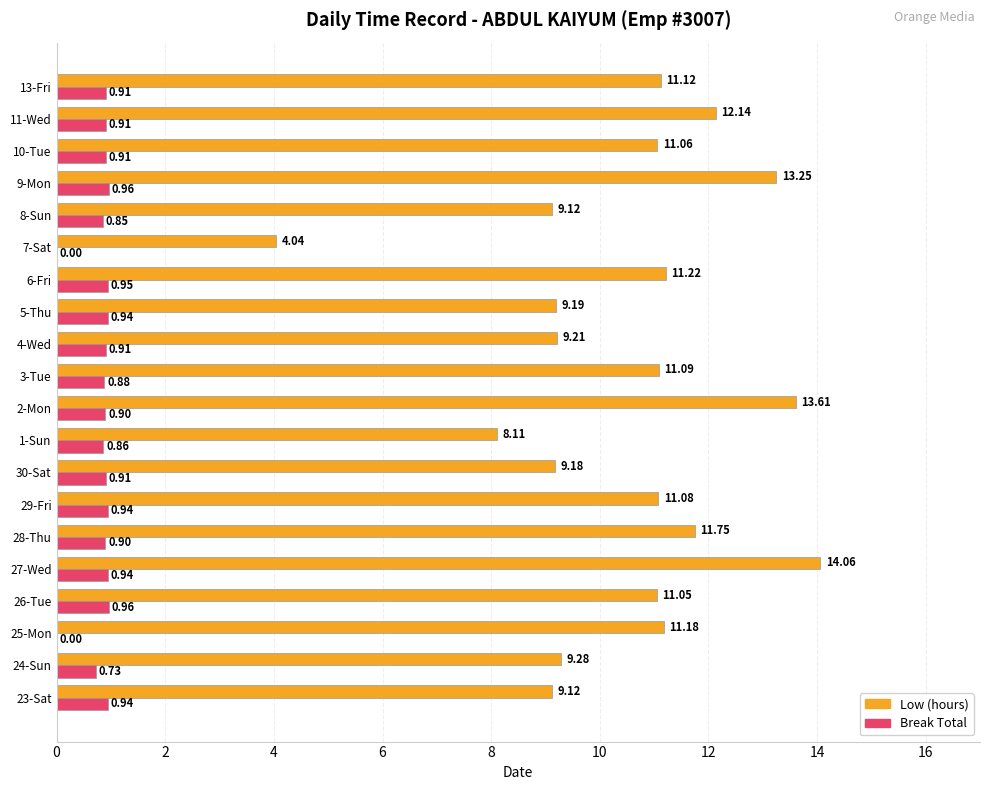

What is the sum of the Break Total values at 29-Fri and 13-Fri?

1.9